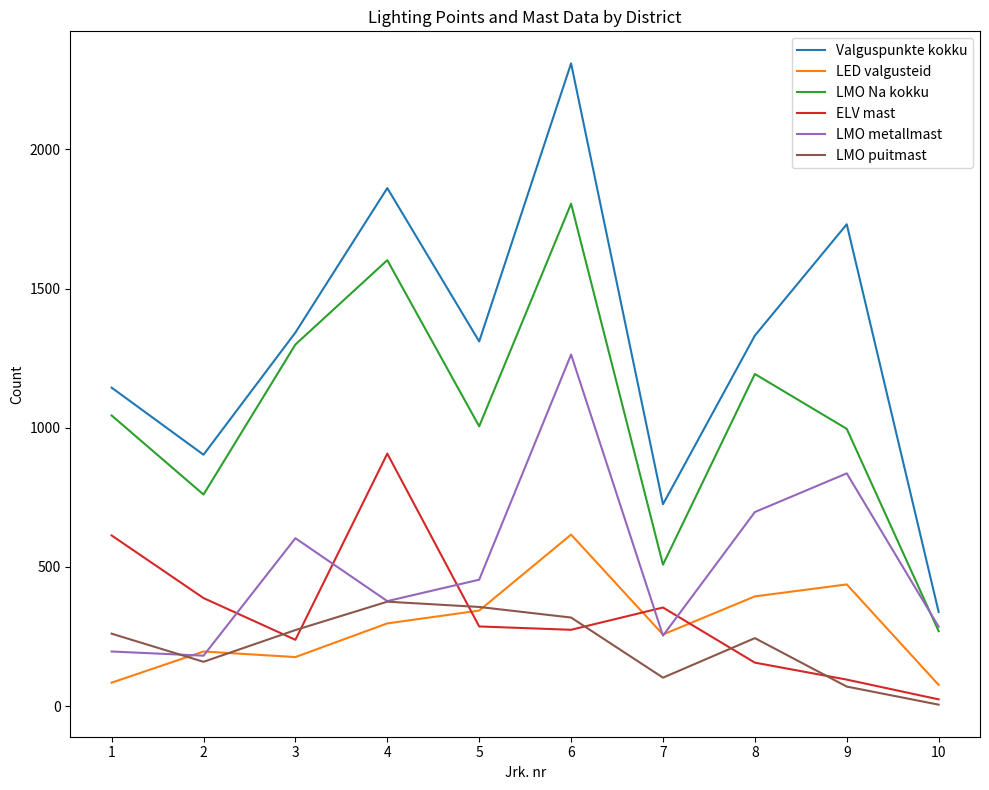

Rank the series by their maximum value, from highest to lowest.

Valguspunkte kokku, LMO Na kokku, LMO metallmast, ELV mast, LED valgusteid, LMO puitmast